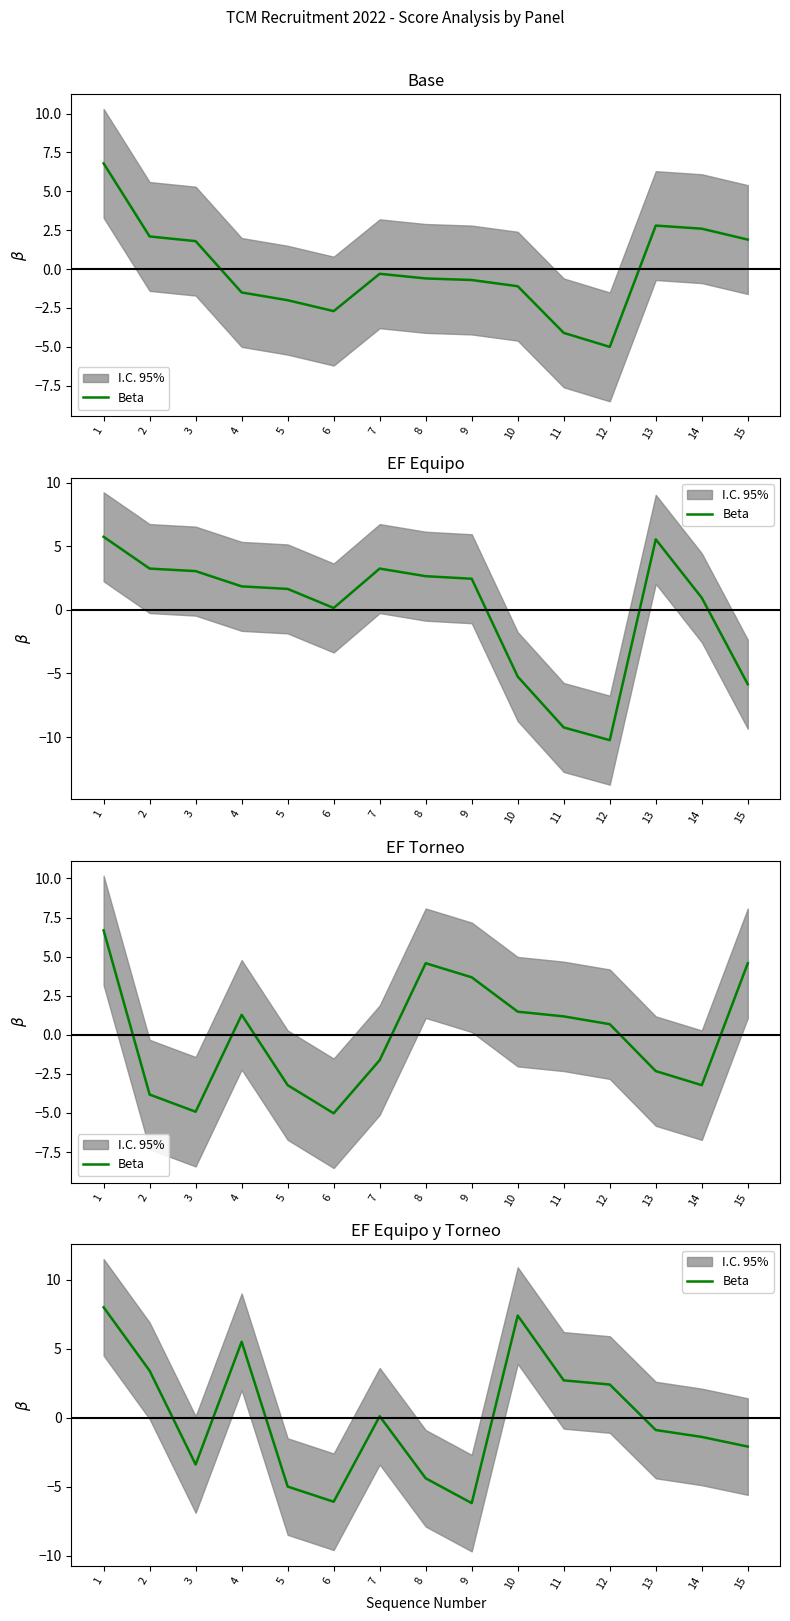

Where is the data nearest to the value 0?

7